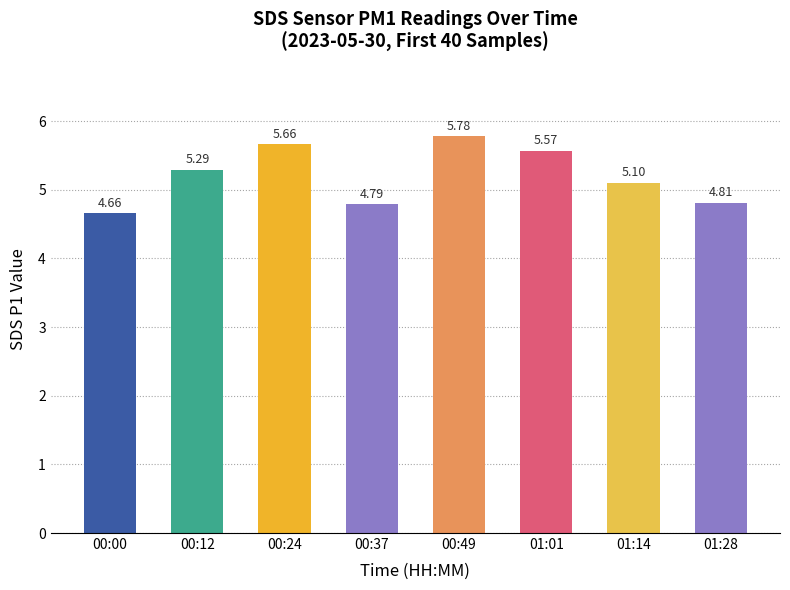

What is the sum of all values?

41.7